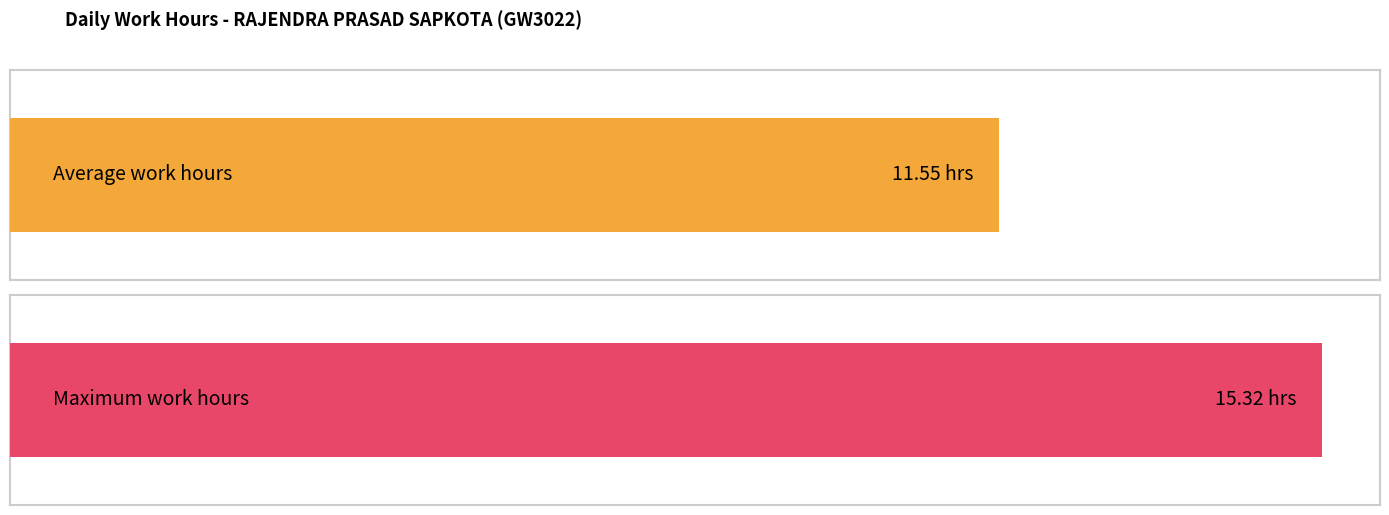

What is the greatest value displayed?

15.3